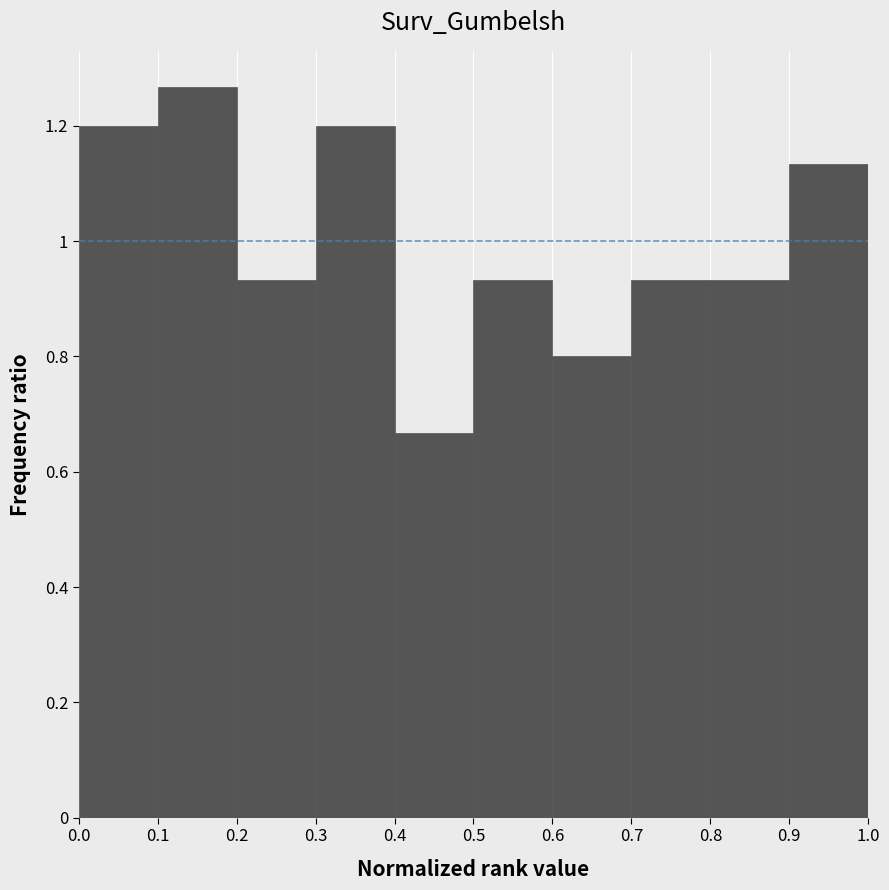

What is the height of the bar covering 0.1 to 0.2 on the x-axis? The values are not printed on the chart, so give them approximately, as read against the axis.

1.26